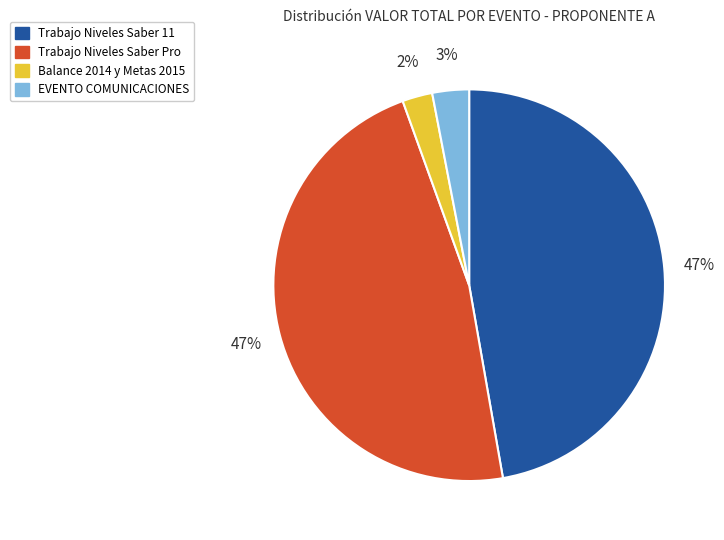

What percentage is the Trabajo Niveles Saber Pro slice, to the nearest percent?

47%